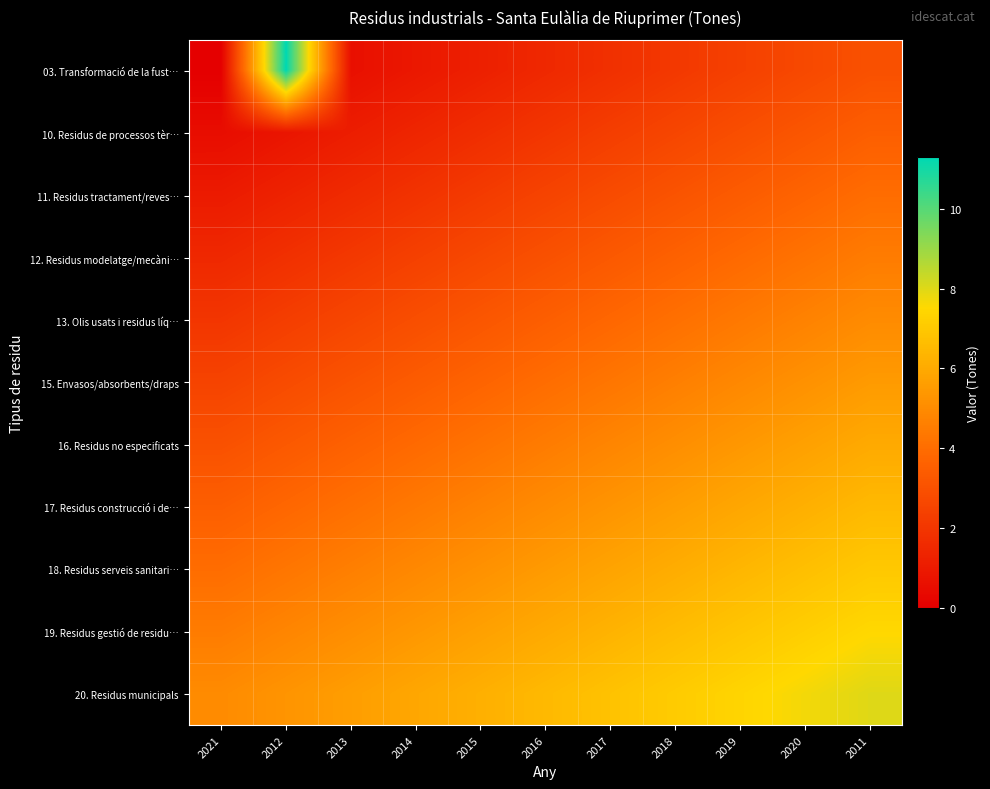

At how many categories does at least one series exceed 5?

10